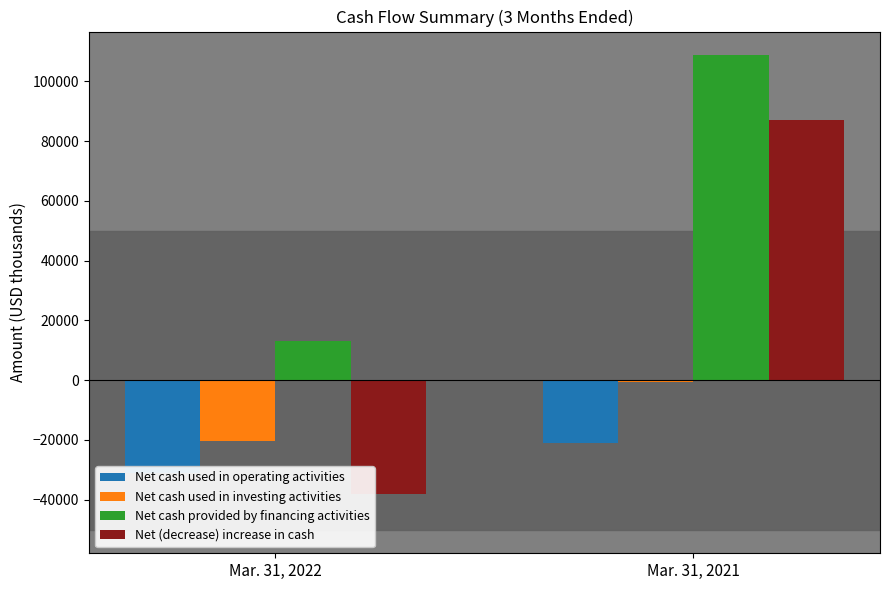

Is it true that Net cash used in operating activities equals -11289 at Mar. 31, 2021?

False